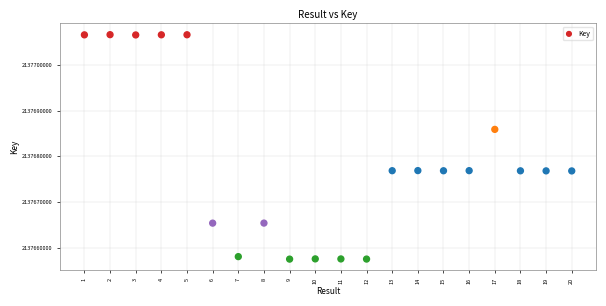

What is the range of X values (max minus min)?

19